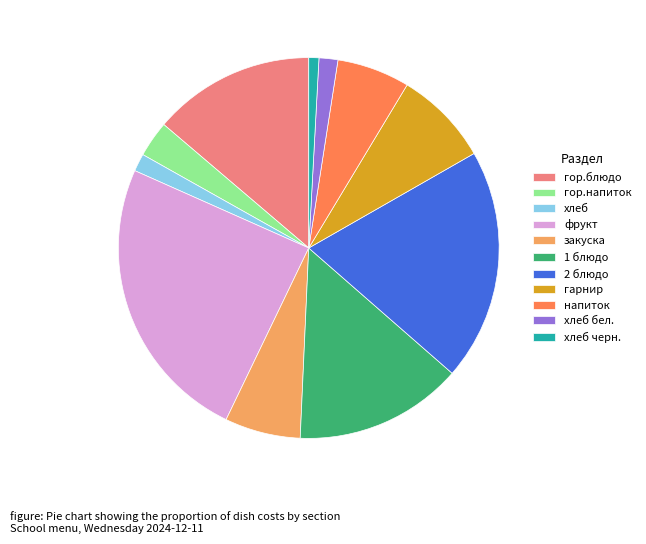

How many slices are in this pie chart?

11